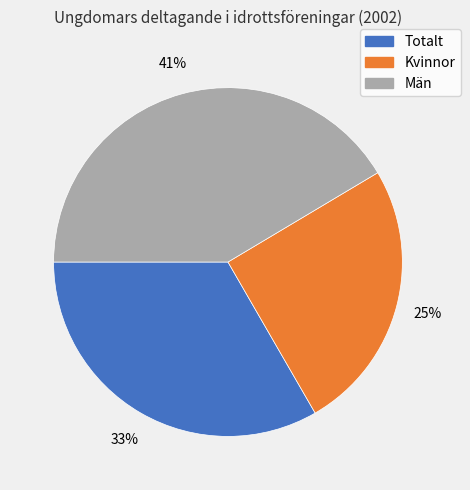

True or false: Män accounts for 41% of the total.

True